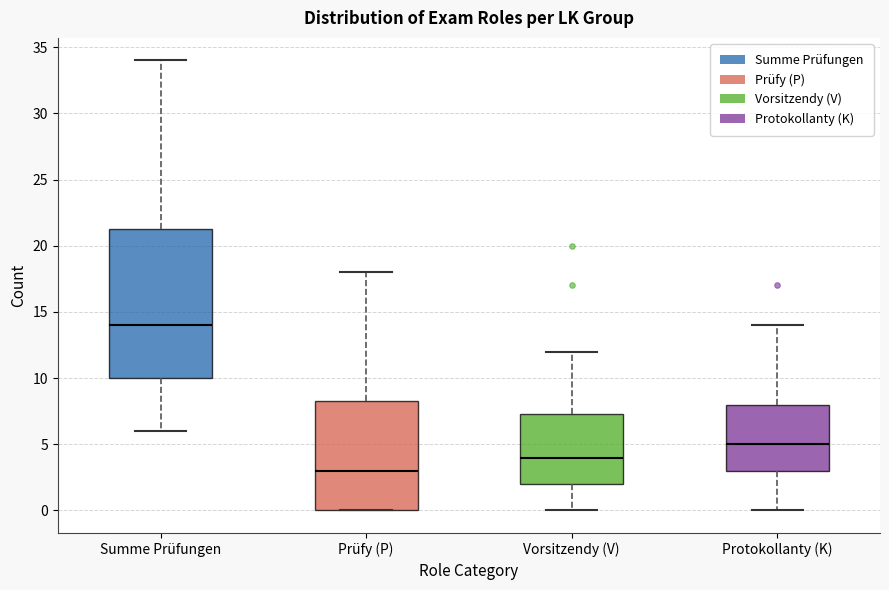

Which box has the lowest median line?

Prüfy (P)